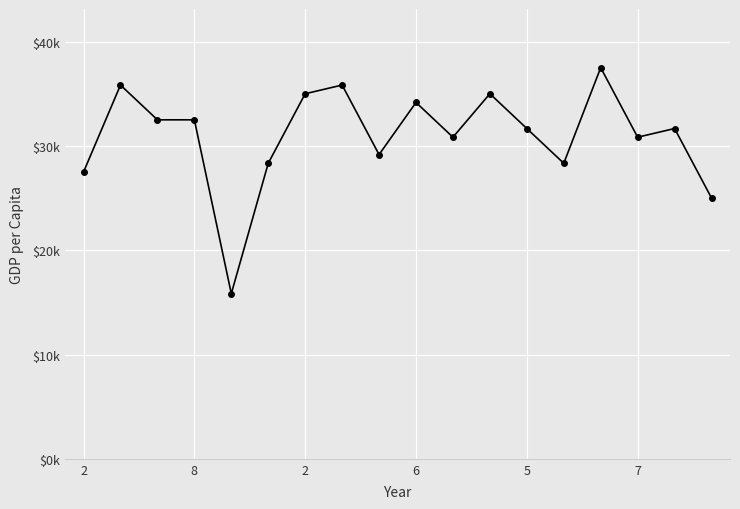

Does the chart have visible grid lines?

Yes